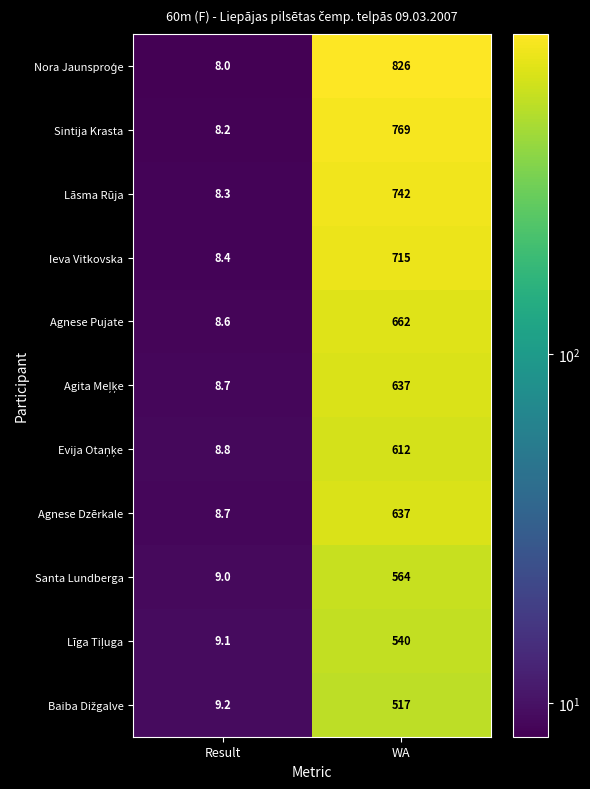

At which label does Agnese Pujate reach its peak?

WA